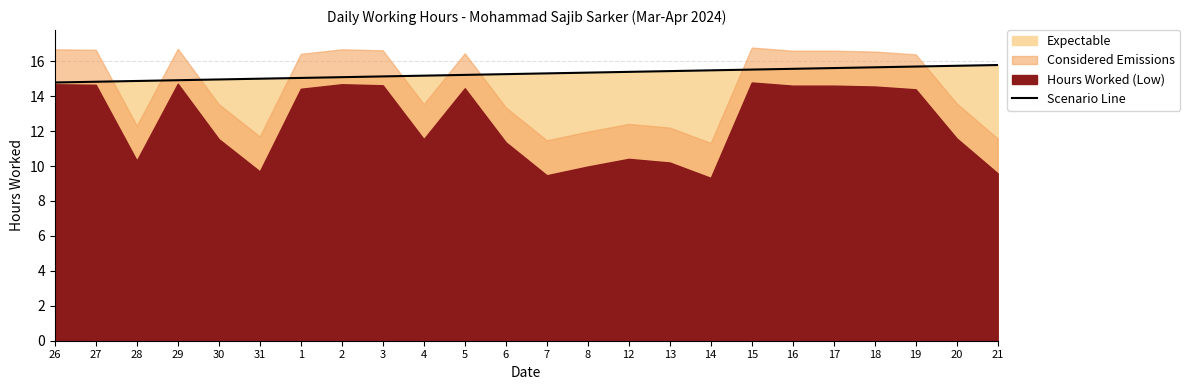

What is the label of the 5th point from the right?

17